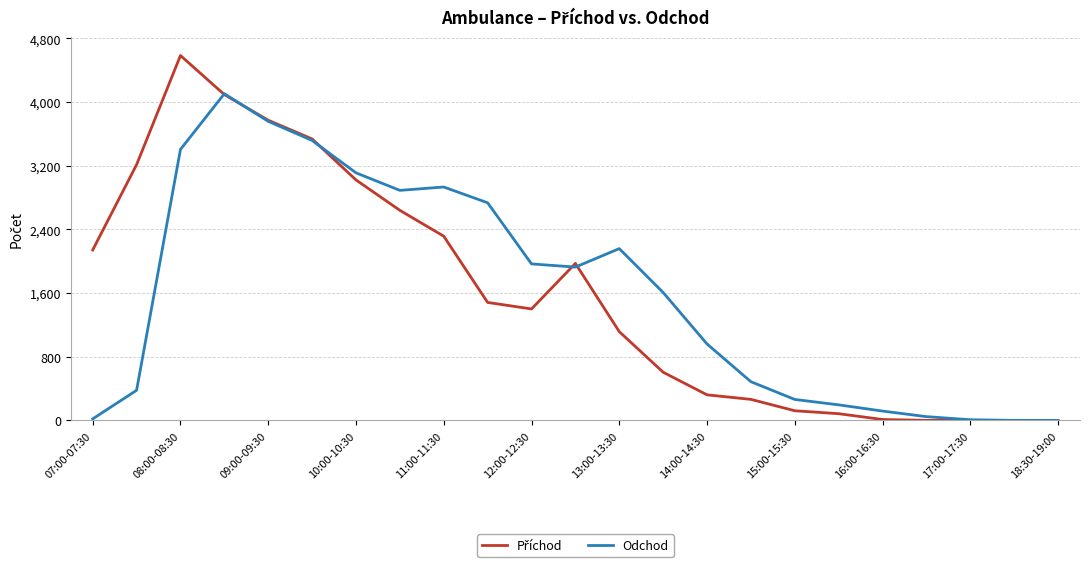

What is the greatest value displayed?

4585